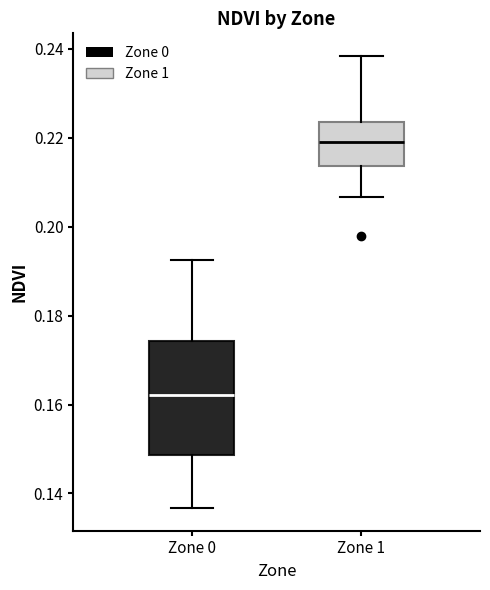

Where does the median line of the box for Zone 0 sit on the y-axis? The values are not printed on the chart, so give them approximately, as read against the axis.

0.162